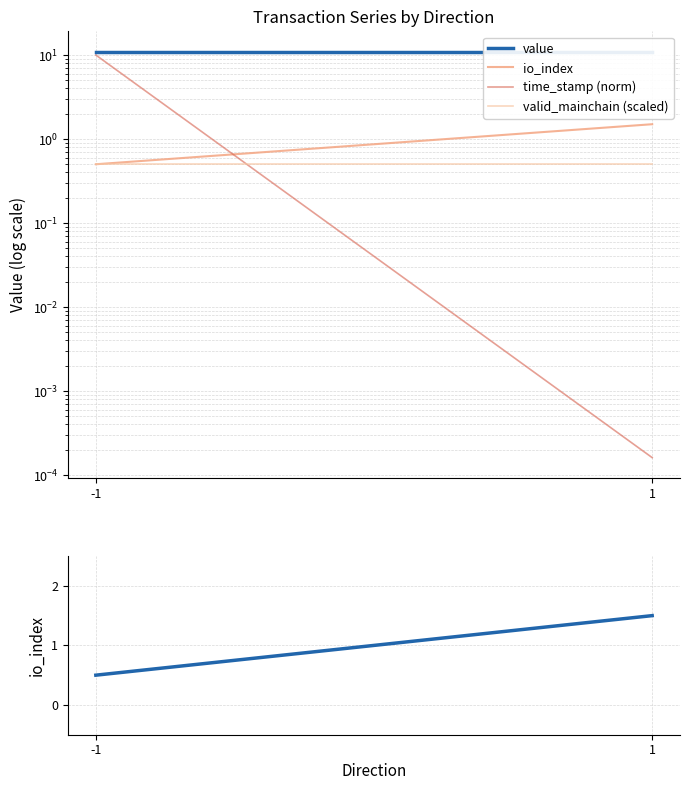

Where is valid_mainchain (scaled) nearest to the value 0?

-1